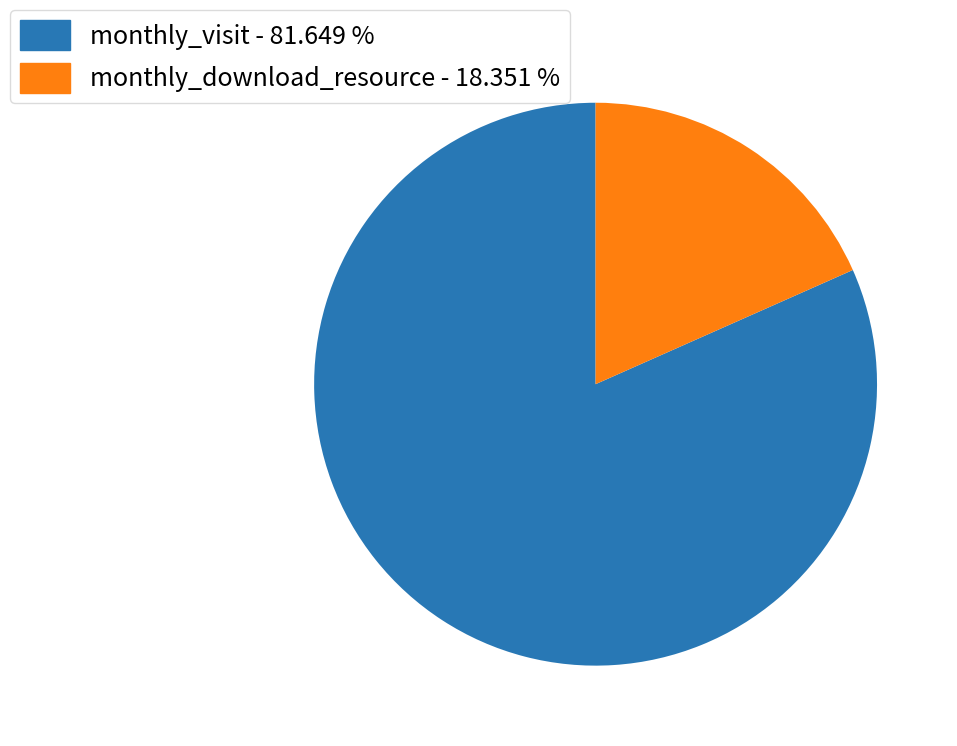

Does monthly_visit - 81.649 % account for over 50% of the chart?

Yes